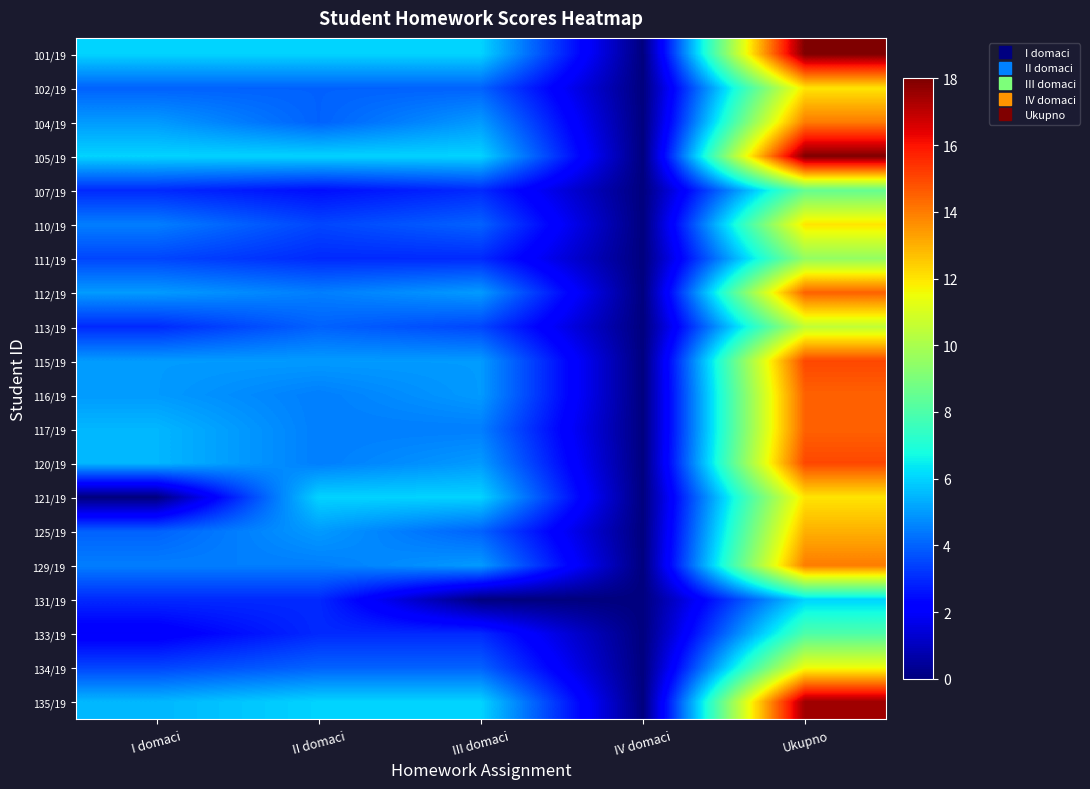

Reading right to left, transcribe all the data shown in this chart.

101/19: Ukupno=18.0	IV domaci=0.0	III domaci=6.0	II domaci=6.0	I domaci=6.0
102/19: Ukupno=12.0	IV domaci=0.0	III domaci=4.0	II domaci=4.0	I domaci=4.0
104/19: Ukupno=14.0	IV domaci=0.0	III domaci=5.0	II domaci=4.0	I domaci=5.0
105/19: Ukupno=18.0	IV domaci=0.0	III domaci=6.0	II domaci=6.0	I domaci=6.0
107/19: Ukupno=8.5	IV domaci=0.0	III domaci=3.0	II domaci=2.5	I domaci=3.0
110/19: Ukupno=12.0	IV domaci=0.0	III domaci=4.0	II domaci=3.5	I domaci=4.5
111/19: Ukupno=9.5	IV domaci=0.0	III domaci=3.0	II domaci=3.0	I domaci=3.5
112/19: Ukupno=14.5	IV domaci=0.0	III domaci=5.0	II domaci=4.5	I domaci=5.0
113/19: Ukupno=10.5	IV domaci=0.0	III domaci=3.5	II domaci=4.0	I domaci=3.0
115/19: Ukupno=15.0	IV domaci=0.0	III domaci=5.0	II domaci=5.0	I domaci=5.0
116/19: Ukupno=14.5	IV domaci=0.0	III domaci=5.0	II domaci=4.5	I domaci=5.0
117/19: Ukupno=14.5	IV domaci=0.0	III domaci=4.5	II domaci=4.5	I domaci=5.5
120/19: Ukupno=15.0	IV domaci=0.0	III domaci=5.0	II domaci=4.5	I domaci=5.5
121/19: Ukupno=12.0	IV domaci=0.0	III domaci=6.0	II domaci=6.0	I domaci=0.0
125/19: Ukupno=13.0	IV domaci=0.0	III domaci=4.0	II domaci=5.0	I domaci=4.0
129/19: Ukupno=14.0	IV domaci=0.0	III domaci=5.0	II domaci=4.5	I domaci=4.5
131/19: Ukupno=6.0	IV domaci=0.0	III domaci=0.0	II domaci=3.0	I domaci=3.0
133/19: Ukupno=8.0	IV domaci=0.0	III domaci=3.0	II domaci=3.0	I domaci=2.0
134/19: Ukupno=11.5	IV domaci=0.0	III domaci=4.0	II domaci=4.0	I domaci=3.5
135/19: Ukupno=17.5	IV domaci=0.0	III domaci=6.0	II domaci=6.0	I domaci=5.5